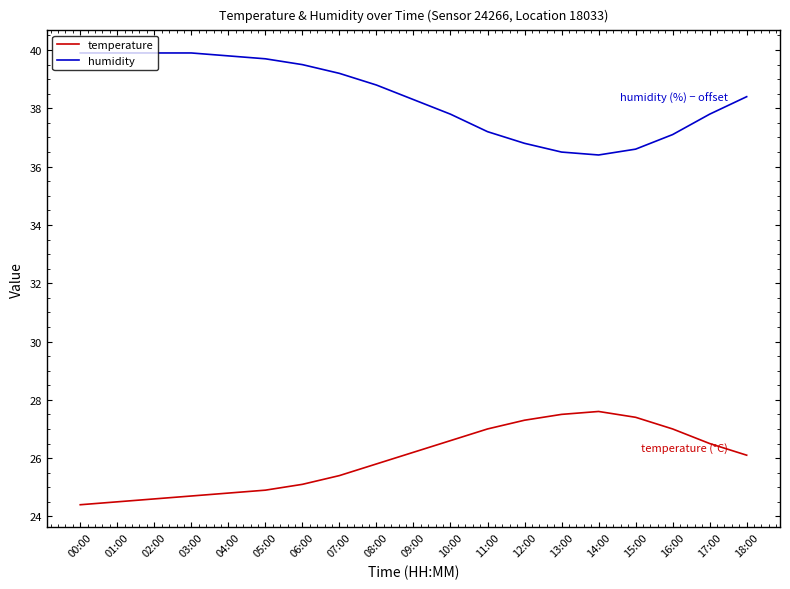

The value of temperature at 06:00 is 11.2. True or false?

False